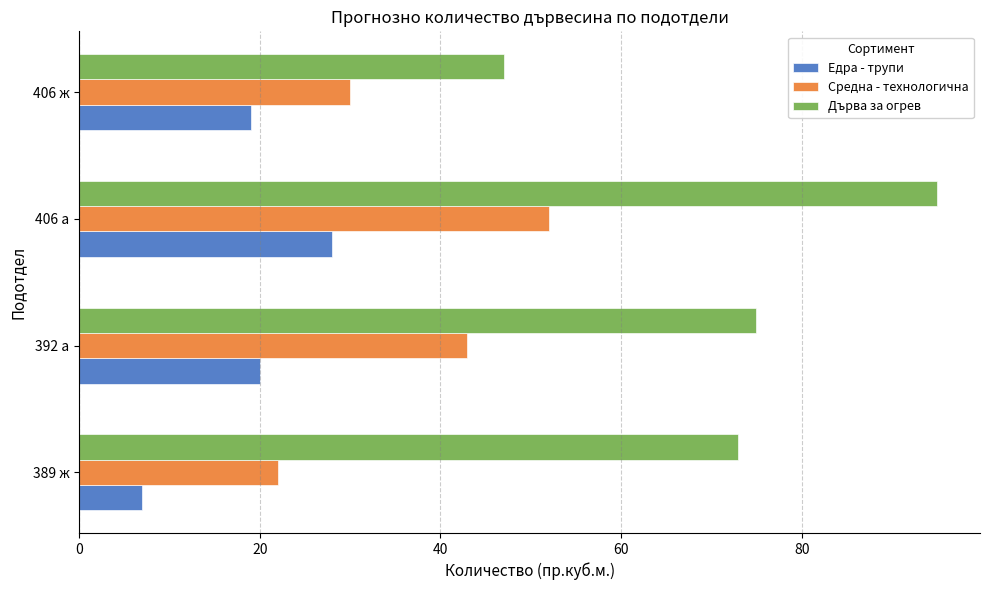

What is the maximum value shown in the chart?

95